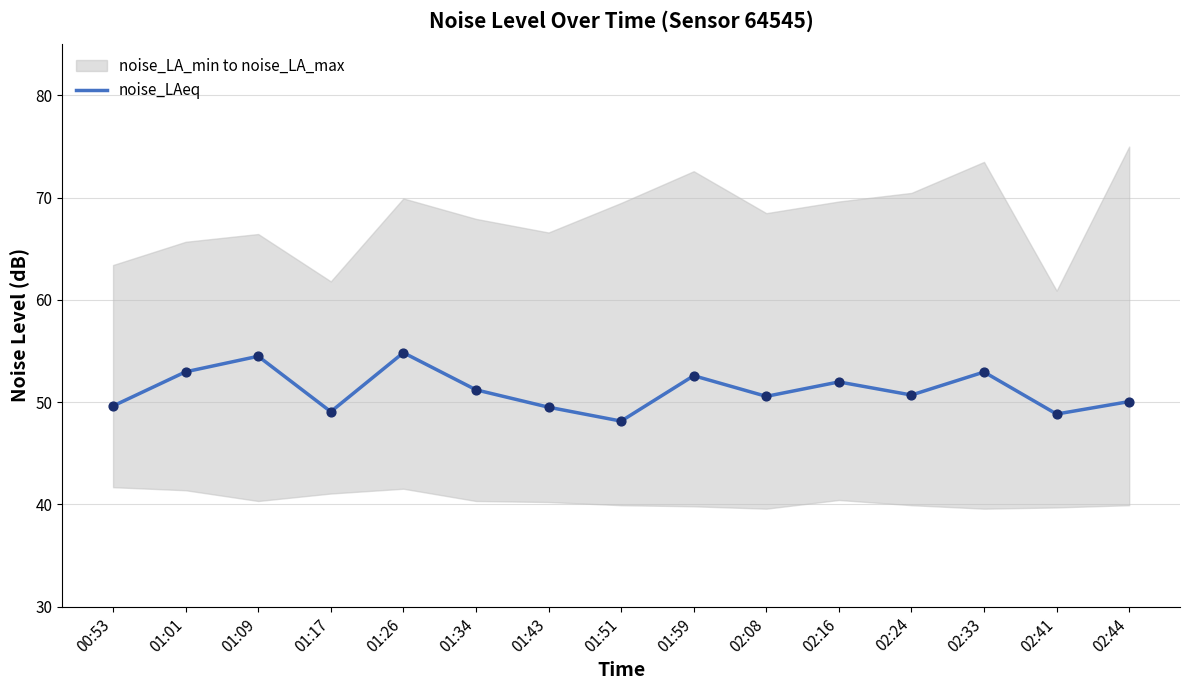

Between 02:16 and 02:33, which is larger?

02:33